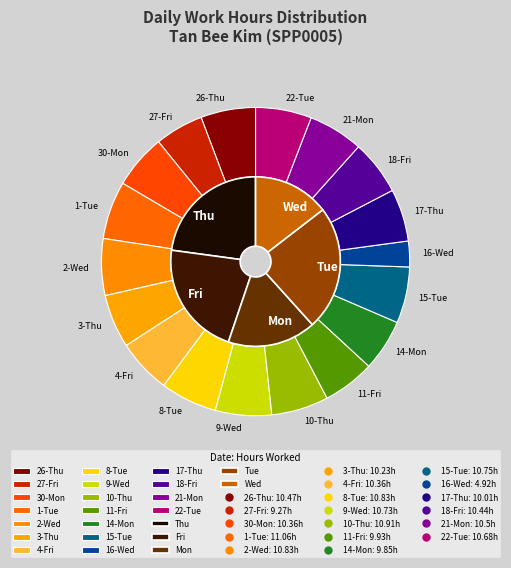

What is the largest slice in the pie chart?

1-Tue